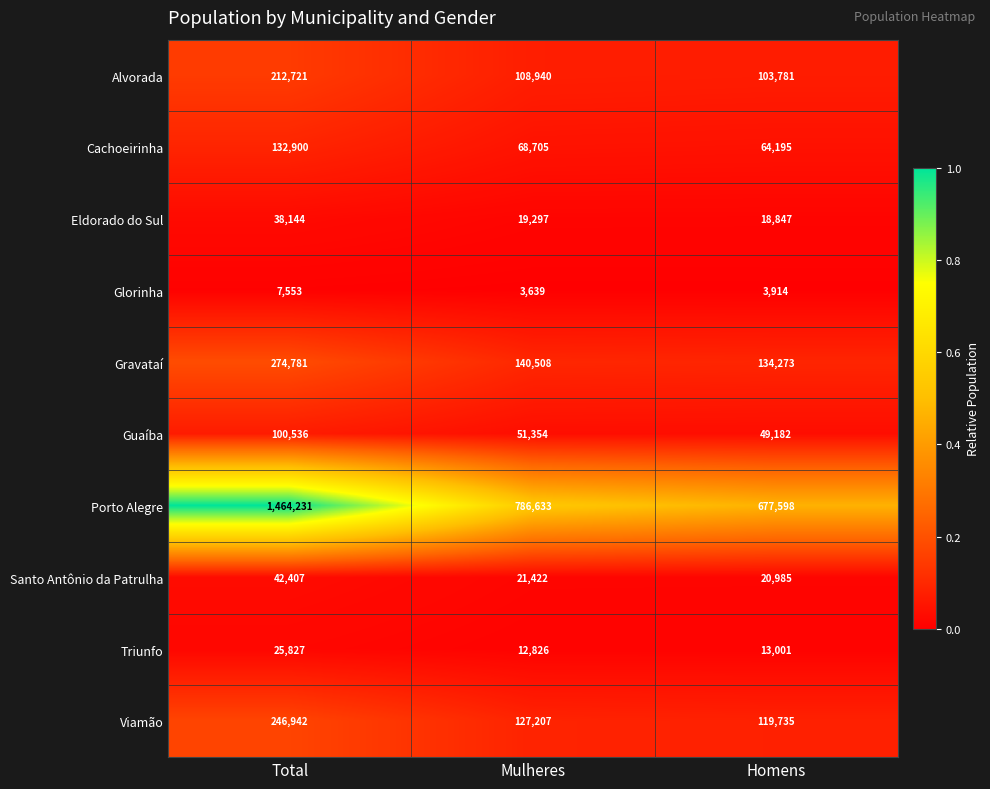

What is the maximum value for Porto Alegre?

1464231